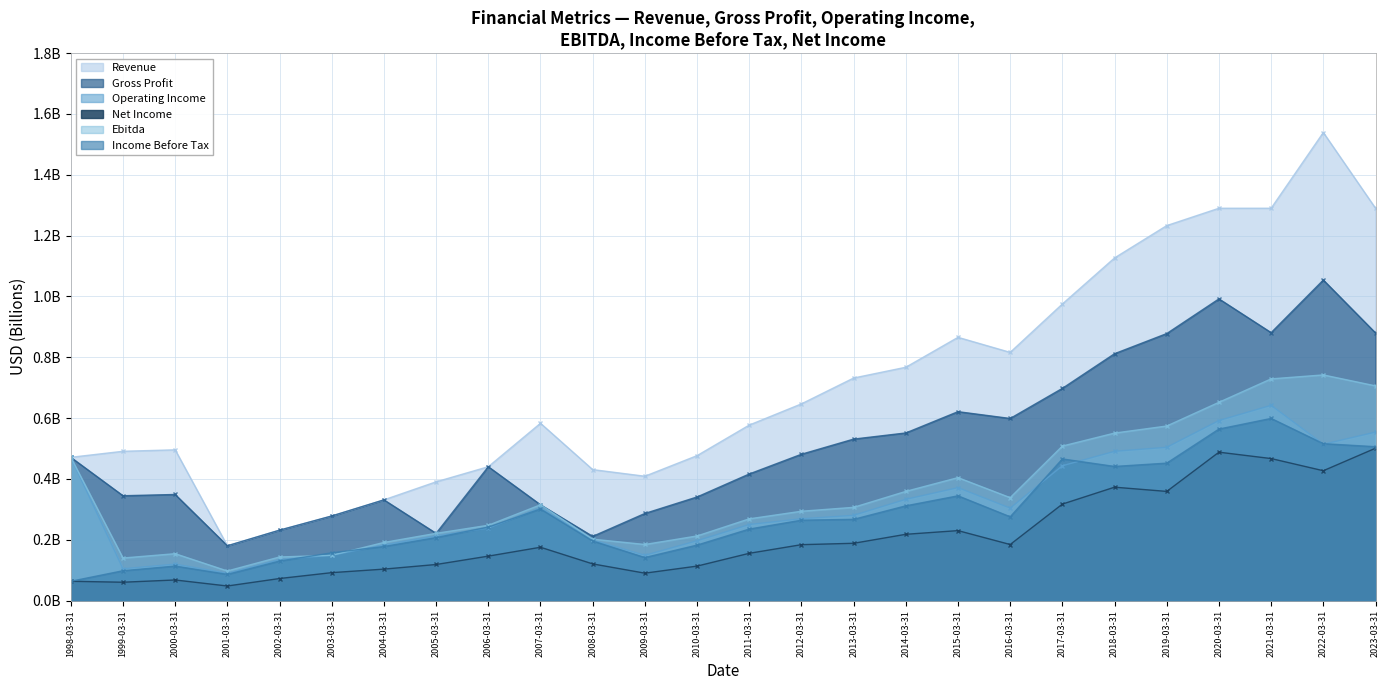

What is the total value across all series at 2017-03-31?

3.4